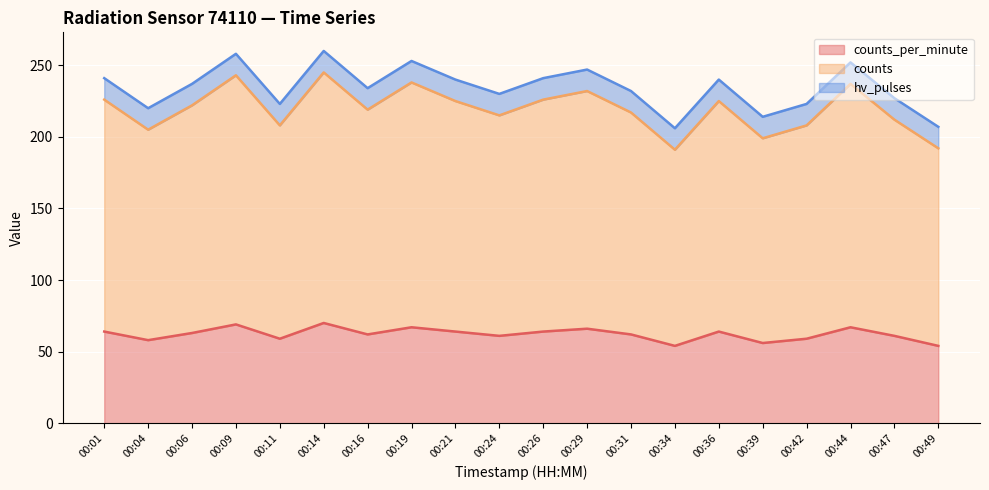

In counts_per_minute, how many points are higher than both neighbors (excluding endpoints)?

6